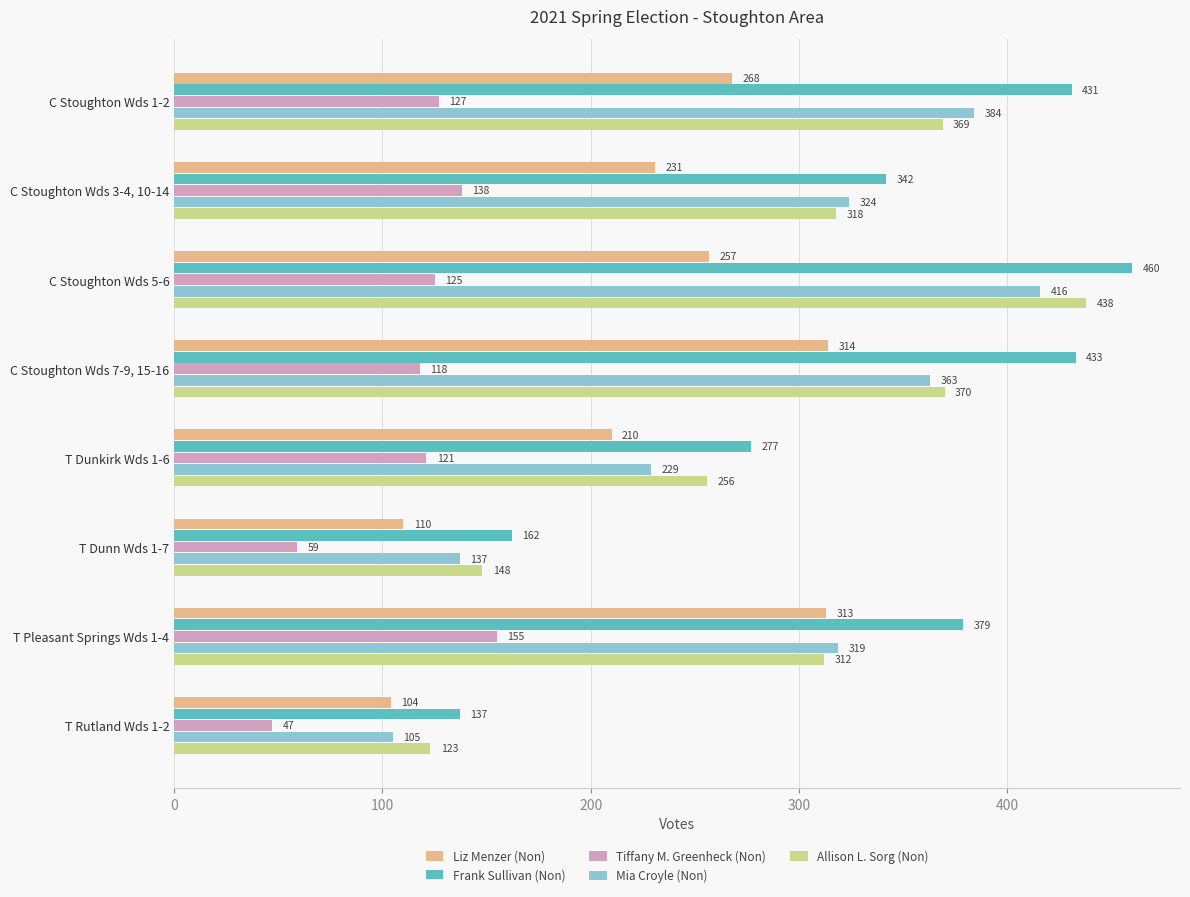

List the series in order of their peak value, highest first.

Frank Sullivan (Non), Allison L. Sorg (Non), Mia Croyle (Non), Liz Menzer (Non), Tiffany M. Greenheck (Non)